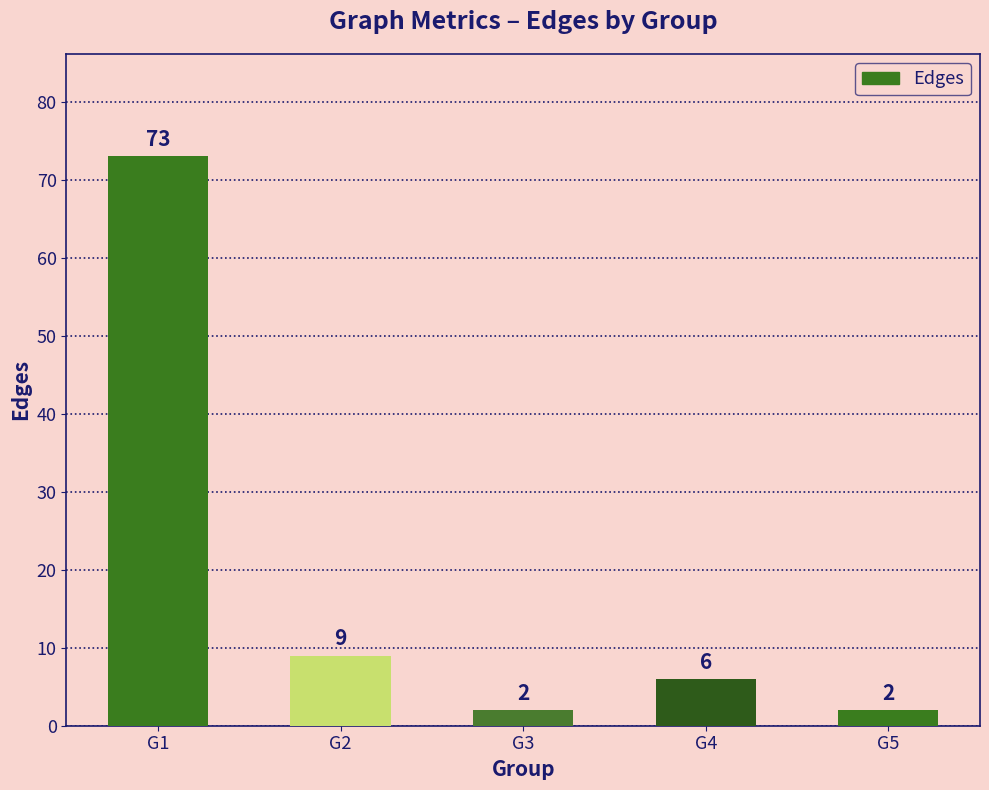

What is the difference between the values at G4 and G2?

3